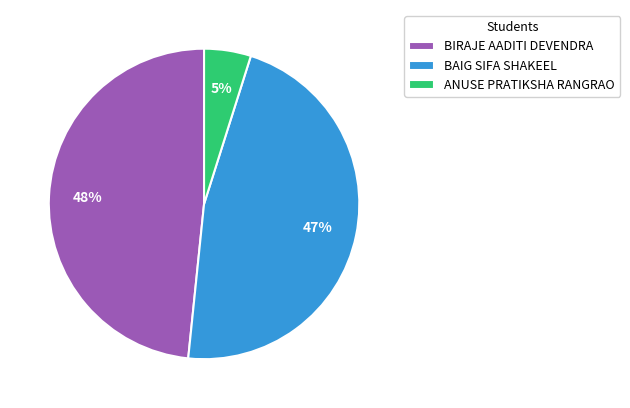

What is the largest slice in the pie chart?

BIRAJE AADITI DEVENDRA